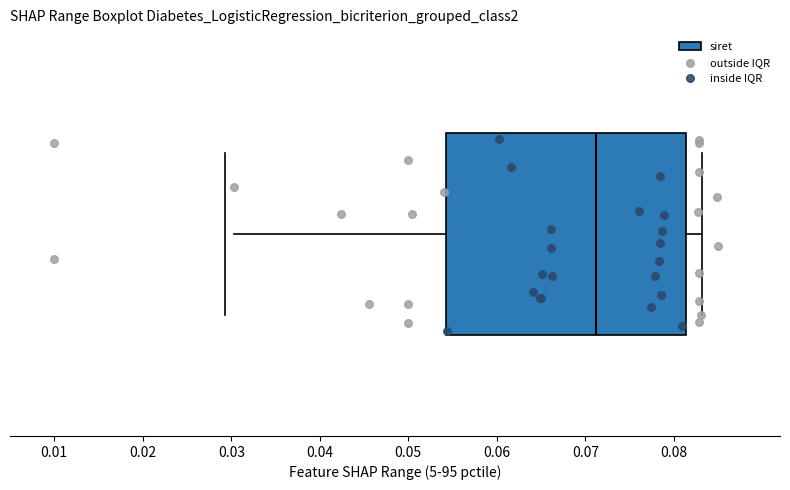

Transcribe this box plot: give where the median line is, the range the box spans, and where the two whiskers end, as read against the x-axis. The values are not printed on the chart, so give them approximately, as read against the axis.

median 0.071, box 0.054 to 0.081, whiskers 0.030 to 0.083